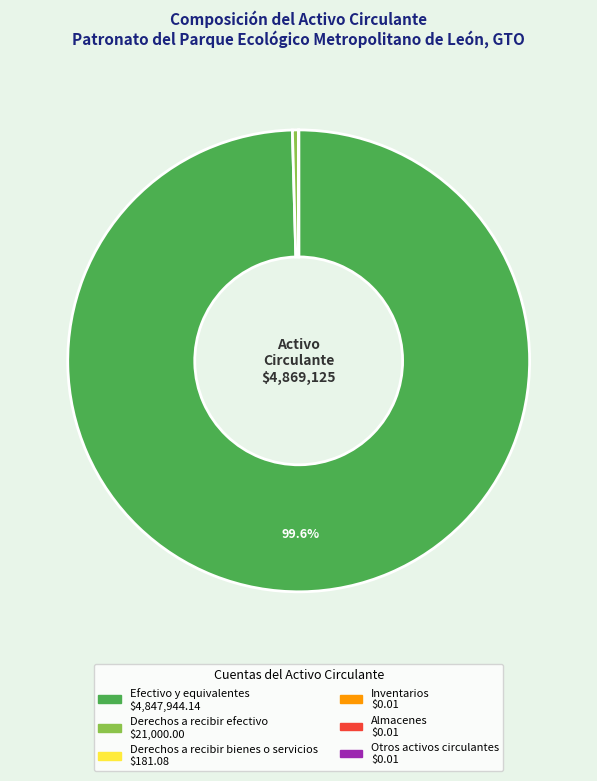

How much of the chart is everything except Efectivo y equivalentes?

0.4%